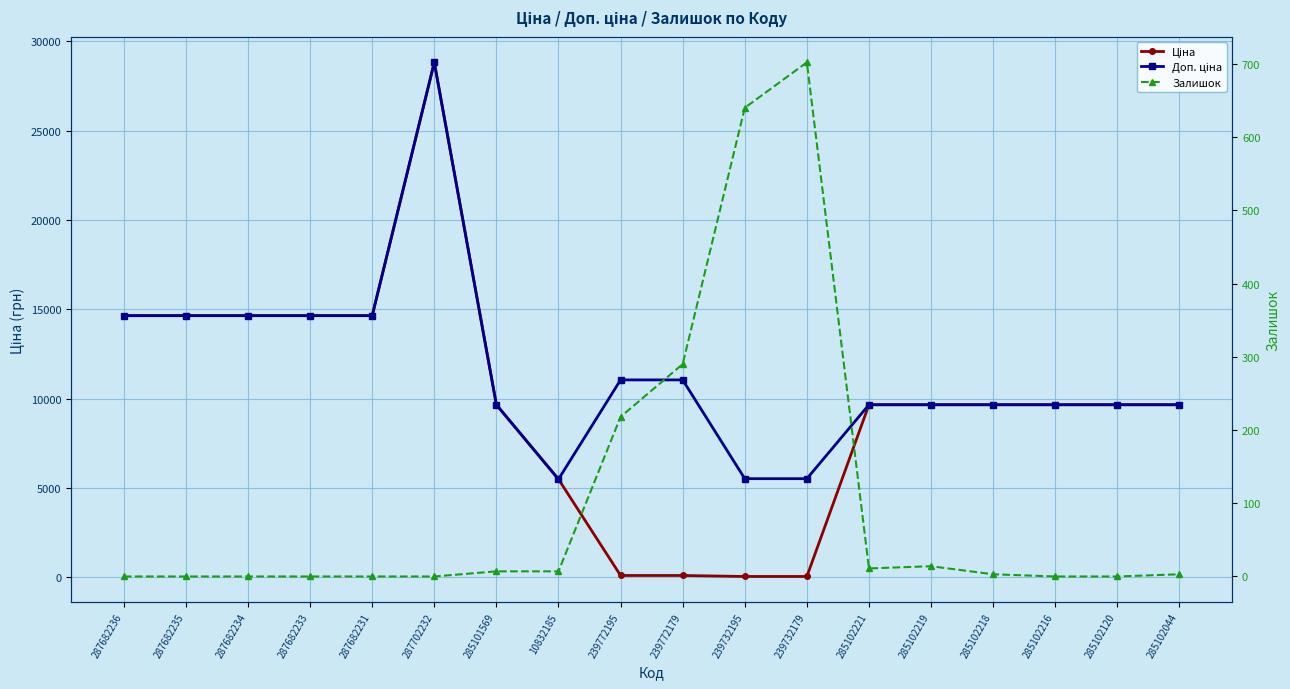

How many values in the Залишок series are below 3?

8